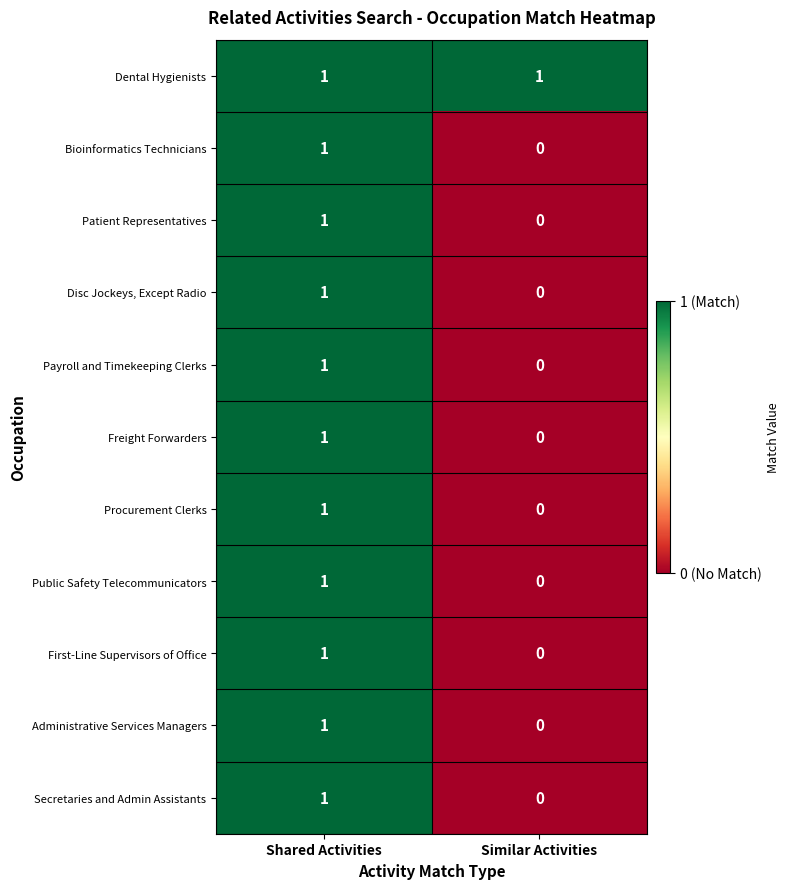

Reading left to right, extract all data points from this chart.

Dental Hygienists: Shared Activities=1	Similar Activities=1
Bioinformatics Technicians: Shared Activities=1	Similar Activities=0
Patient Representatives: Shared Activities=1	Similar Activities=0
Disc Jockeys, Except Radio: Shared Activities=1	Similar Activities=0
Payroll and Timekeeping Clerks: Shared Activities=1	Similar Activities=0
Freight Forwarders: Shared Activities=1	Similar Activities=0
Procurement Clerks: Shared Activities=1	Similar Activities=0
Public Safety Telecommunicators: Shared Activities=1	Similar Activities=0
First-Line Supervisors of Office: Shared Activities=1	Similar Activities=0
Administrative Services Managers: Shared Activities=1	Similar Activities=0
Secretaries and Admin Assistants: Shared Activities=1	Similar Activities=0